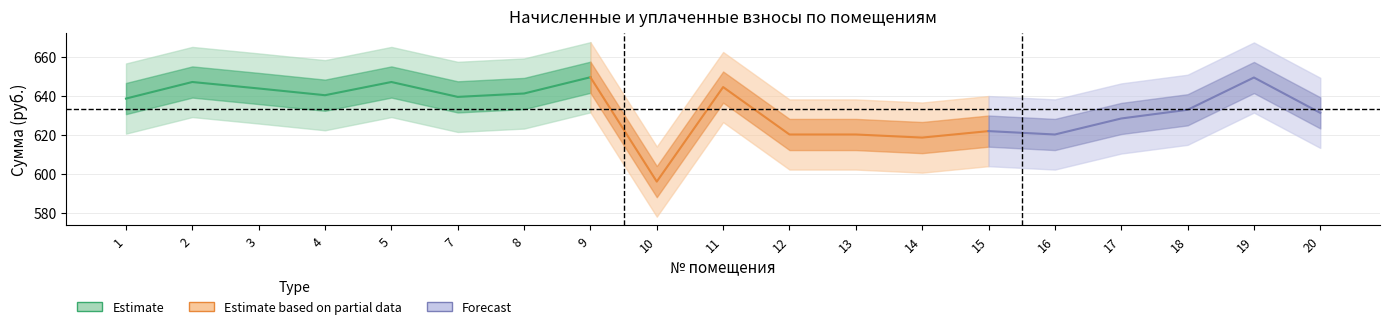

At how many categories does at least one series exceed 207?

19